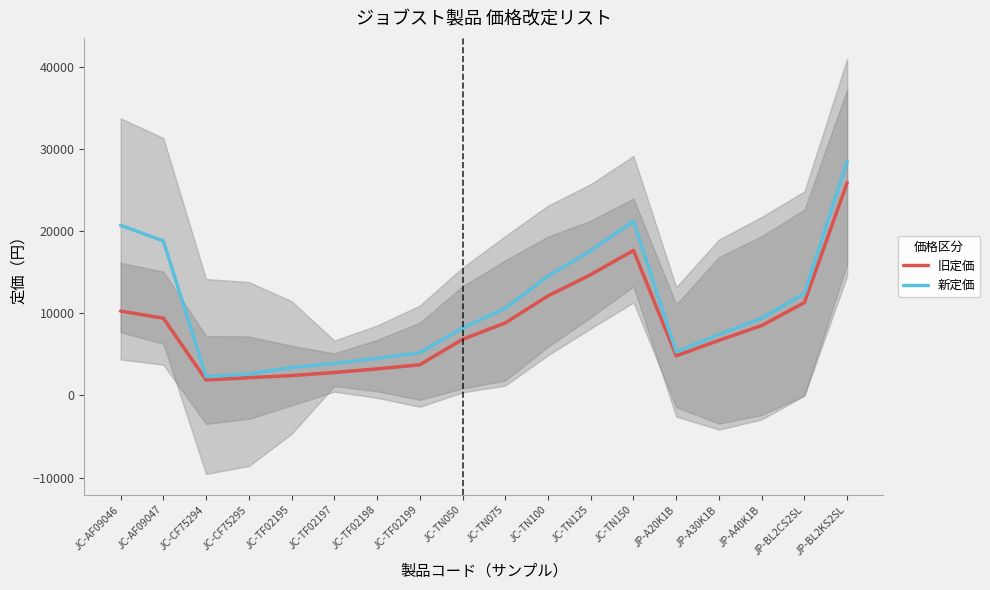

Reading right to left, extract all data points from this chart.

旧定価: JP-BL2KS2SL=25900	JP-BL2CS2SL=11300	JP-A40K1B=8500	JP-A30K1B=6700	JP-A20K1B=4820	JC-TN150=17640	JC-TN125=14700	JC-TN100=12110	JC-TN075=8820	JC-TN050=6820	JC-TF02199=3730	JC-TF02198=3230	JC-TF02197=2790	JC-TF02195=2410	JC-CF75295=2160	JC-CF75294=1880	JC-AF09047=9400	JC-AF09046=10260
新定価: JP-BL2KS2SL=28500	JP-BL2CS2SL=12400	JP-A40K1B=9400	JP-A30K1B=7400	JP-A20K1B=5300	JC-TN150=21200	JC-TN125=17600	JC-TN100=14500	JC-TN075=10600	JC-TN050=8200	JC-TF02199=5200	JC-TF02198=4500	JC-TF02197=3900	JC-TF02195=3400	JC-CF75295=2600	JC-CF75294=2300	JC-AF09047=18800	JC-AF09046=20700